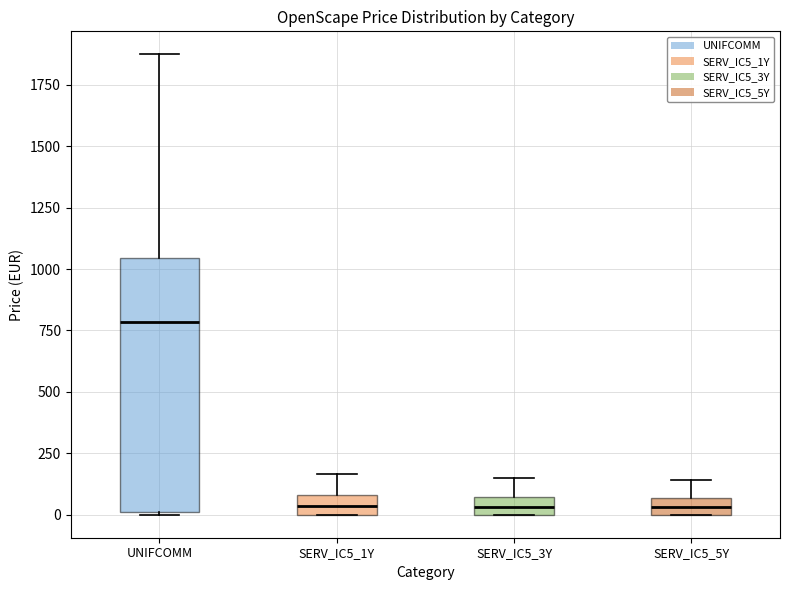

Which box has the highest median line?

UNIFCOMM